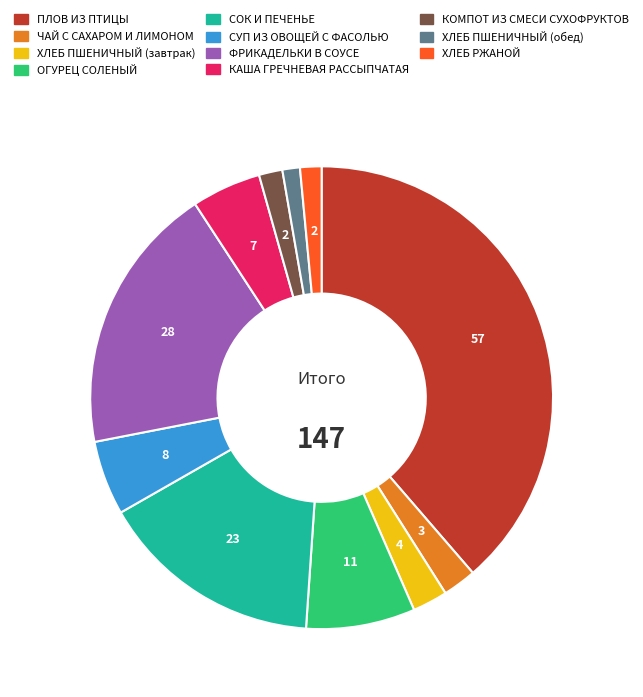

Which has a higher value, ЧАЙ С САХАРОМ И ЛИМОНОМ or СОК И ПЕЧЕНЬЕ?

СОК И ПЕЧЕНЬЕ